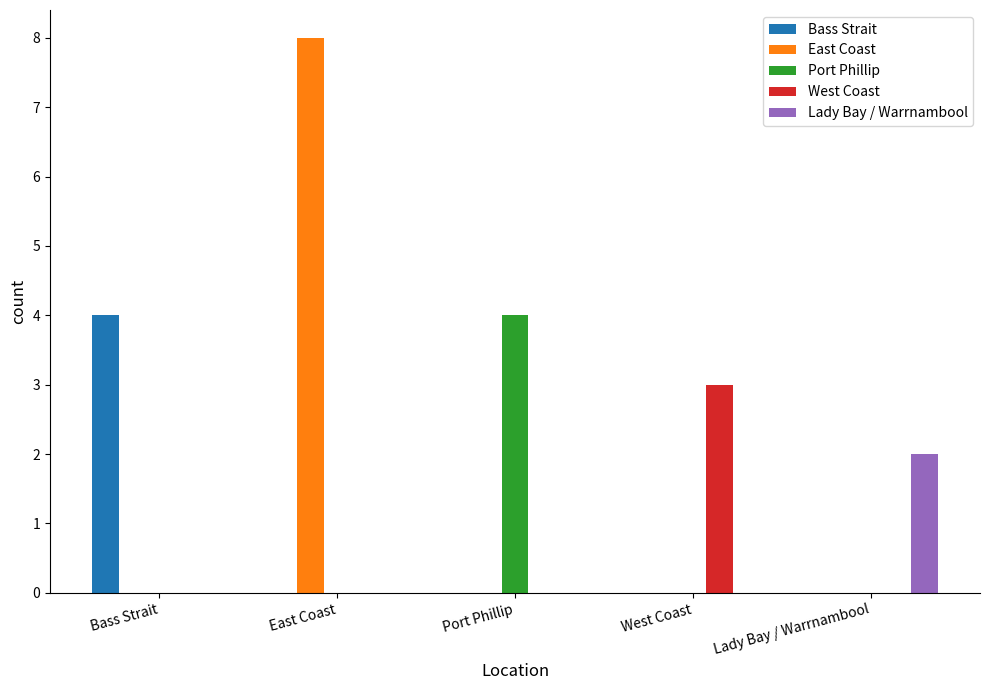

How many categories are shown in the chart?

5